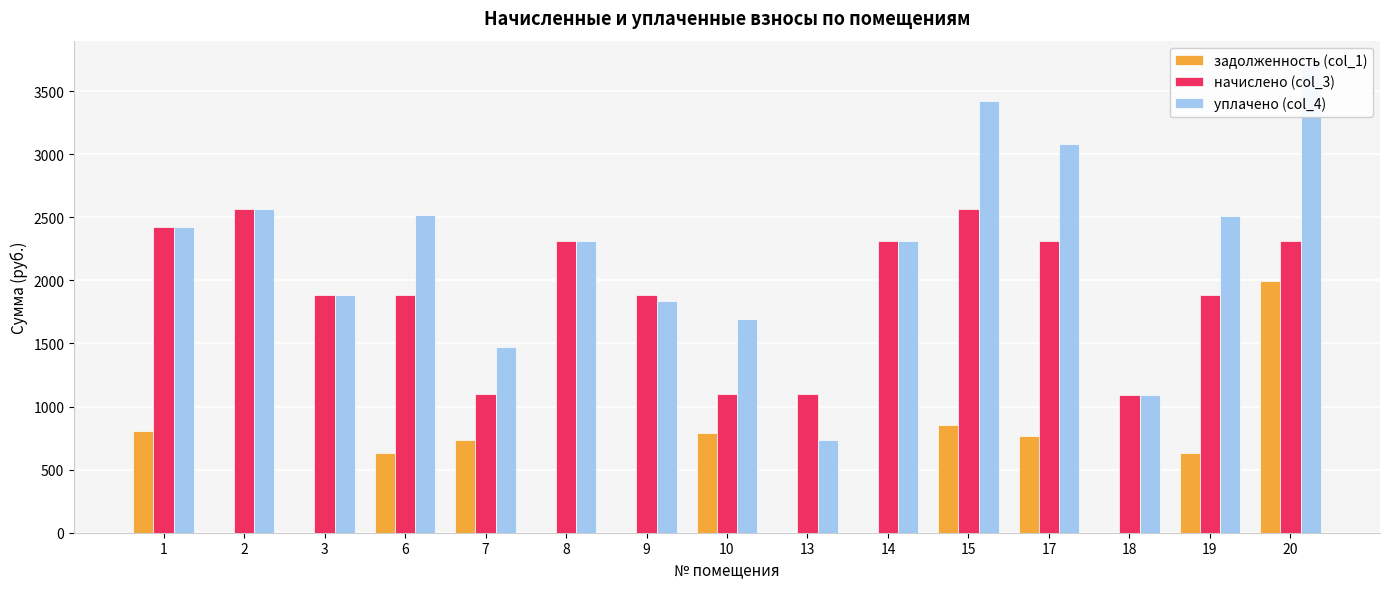

What is the value of the уплачено (col_4) bar at the 1st from the left?

2422.3